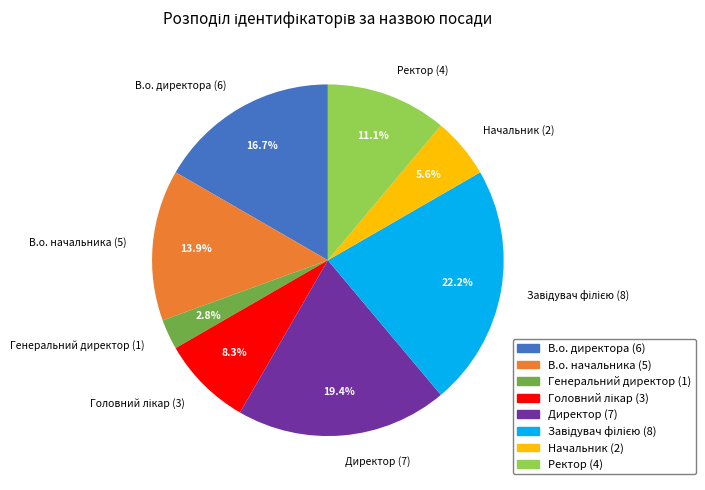

What portion of the pie excludes В.о. директора (6)?

83.3%